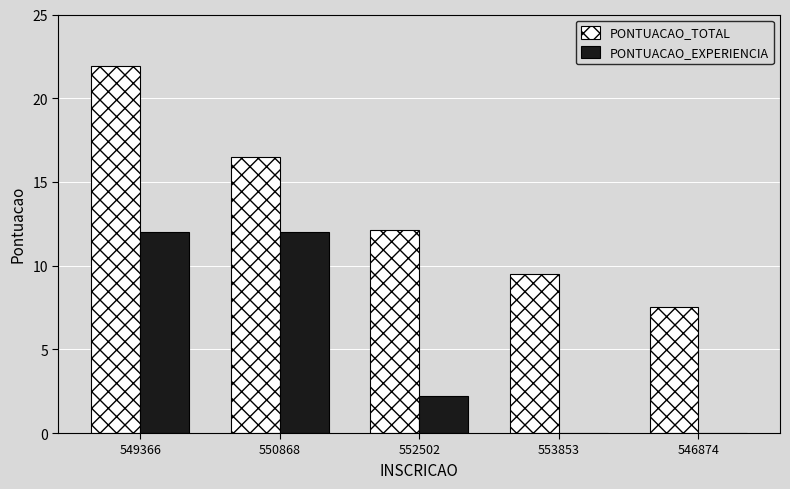

Does the chart contain stacked bars?

No